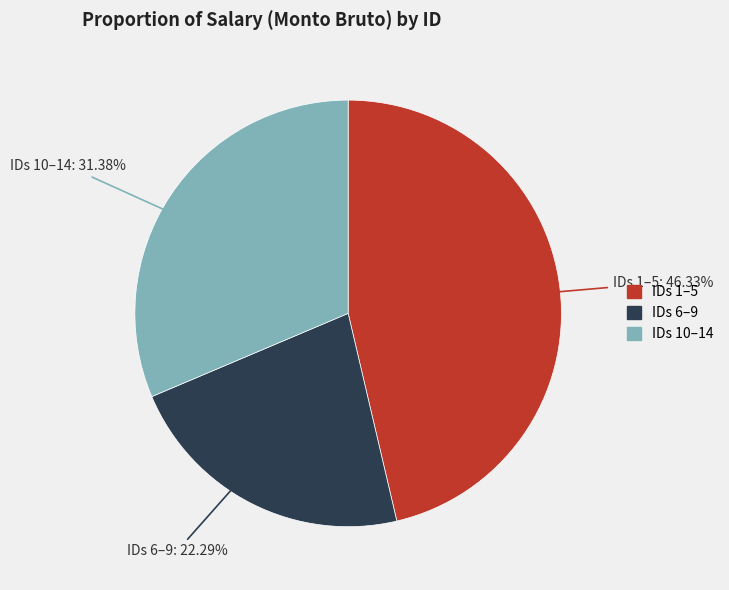

Is there a majority slice in this chart?

No